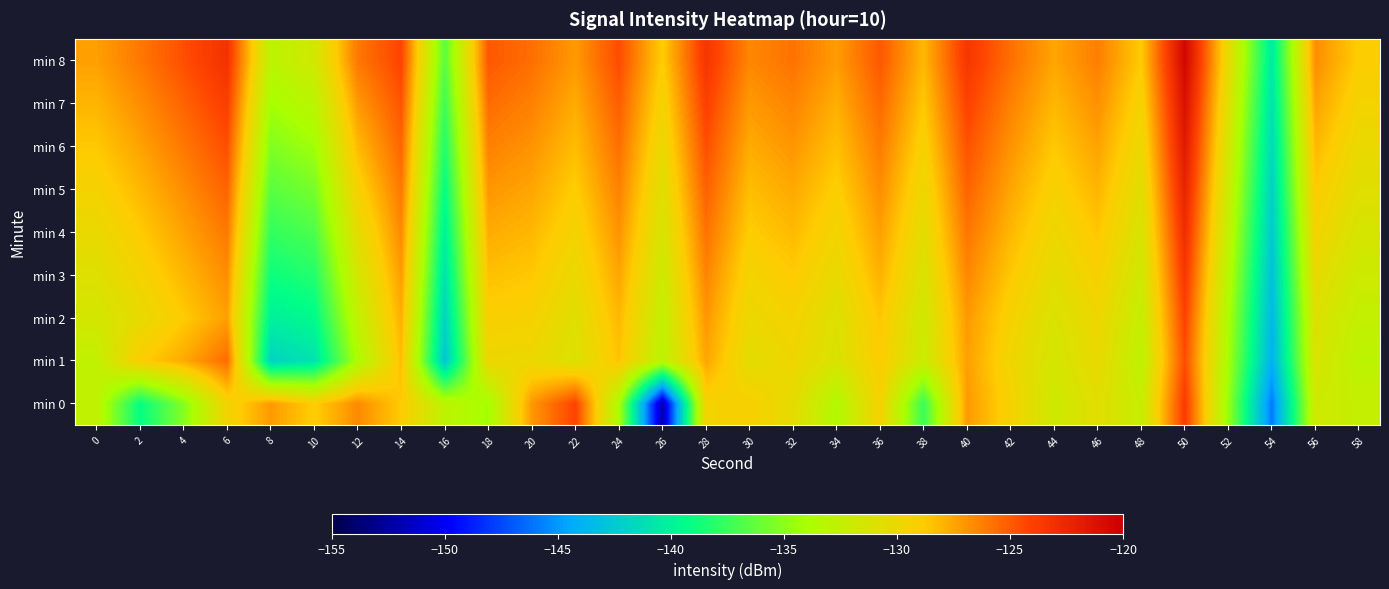

Reading right to left, transcribe all the data shown in this chart.

min 0: 58=-132.4	56=-131.8	54=-146.0	52=-134.6	50=-123.8	48=-132.3	46=-130.6	44=-131.8	42=-129.4	40=-127.1	38=-137.5	36=-129.3	34=-133.5	32=-130.3	30=-129.1	28=-129.5	26=-152.1	24=-133.9	22=-124.1	20=-127.0	18=-134.2	16=-132.8	14=-128.8	12=-126.6	10=-129.0	8=-127.1	6=-129.5	4=-135.2	2=-139.2	0=-132.6
min 1: 58=-132.9	56=-131.2	54=-144.0	52=-134.1	50=-124.5	48=-132.8	46=-130.1	44=-131.5	42=-129.7	40=-127.3	38=-132.1	36=-128.9	34=-131.2	32=-129.8	30=-130.5	28=-127.5	26=-133.0	24=-128.5	22=-131.0	20=-130.0	18=-129.9	16=-142.7	14=-128.4	12=-133.8	10=-140.9	8=-141.9	6=-125.6	4=-127.6	2=-129.0	0=-132.6
min 2: 58=-132.5	56=-130.9	54=-143.5	52=-133.8	50=-124.1	48=-132.4	46=-129.8	44=-131.1	42=-129.3	40=-127.1	38=-131.8	36=-128.6	34=-130.9	32=-129.4	30=-130.0	28=-127.0	26=-132.5	24=-128.1	22=-130.7	20=-129.3	18=-129.1	16=-141.9	14=-127.8	12=-132.6	10=-139.5	8=-140.1	6=-127.3	4=-128.8	2=-130.2	0=-131.5
min 3: 58=-131.9	56=-130.2	54=-143.0	52=-133.2	50=-123.5	48=-131.8	46=-129.2	44=-130.5	42=-128.7	40=-126.5	38=-131.1	36=-127.9	34=-130.2	32=-128.8	30=-129.5	28=-126.4	26=-131.9	24=-127.5	22=-130.1	20=-128.7	18=-128.4	16=-141.0	14=-127.2	12=-131.5	10=-138.2	8=-138.9	6=-126.7	4=-128.1	2=-129.5	0=-130.8
min 4: 58=-131.3	56=-129.5	54=-142.5	52=-132.6	50=-122.9	48=-131.2	46=-128.6	44=-129.9	42=-128.1	40=-125.9	38=-130.5	36=-127.3	34=-129.6	32=-128.2	30=-128.9	28=-125.8	26=-131.3	24=-126.9	22=-129.5	20=-128.1	18=-127.7	16=-140.1	14=-126.6	12=-130.4	10=-136.9	8=-137.7	6=-126.0	4=-127.4	2=-128.8	0=-130.1
min 5: 58=-130.7	56=-128.8	54=-142.0	52=-132.0	50=-122.3	48=-130.6	46=-128.0	44=-129.3	42=-127.5	40=-125.3	38=-129.9	36=-126.7	34=-129.0	32=-127.6	30=-128.3	28=-125.2	26=-130.7	24=-126.3	22=-128.9	20=-127.5	18=-127.0	16=-139.2	14=-126.0	12=-129.3	10=-135.6	8=-136.5	6=-125.3	4=-126.7	2=-128.1	0=-129.4
min 6: 58=-130.1	56=-128.1	54=-141.5	52=-131.4	50=-121.7	48=-130.0	46=-127.4	44=-128.7	42=-126.9	40=-124.7	38=-129.3	36=-126.1	34=-128.4	32=-127.0	30=-127.7	28=-124.6	26=-130.1	24=-125.7	22=-128.3	20=-126.9	18=-126.3	16=-138.3	14=-125.4	12=-128.2	10=-134.3	8=-135.3	6=-124.6	4=-126.0	2=-127.4	0=-128.7
min 7: 58=-129.5	56=-127.4	54=-141.0	52=-130.8	50=-121.1	48=-129.4	46=-126.8	44=-128.1	42=-126.3	40=-124.1	38=-128.7	36=-125.5	34=-127.8	32=-126.4	30=-127.1	28=-124.0	26=-129.5	24=-125.1	22=-127.7	20=-126.3	18=-125.6	16=-137.4	14=-124.8	12=-127.1	10=-133.0	8=-134.1	6=-123.9	4=-125.3	2=-126.7	0=-128.0
min 8: 58=-128.9	56=-126.7	54=-140.5	52=-130.2	50=-120.5	48=-128.8	46=-126.2	44=-127.5	42=-125.7	40=-123.5	38=-128.1	36=-124.9	34=-127.2	32=-125.8	30=-126.5	28=-123.4	26=-128.9	24=-124.5	22=-127.1	20=-125.7	18=-124.9	16=-136.5	14=-124.2	12=-126.0	10=-131.7	8=-132.9	6=-123.2	4=-124.6	2=-126.0	0=-127.3